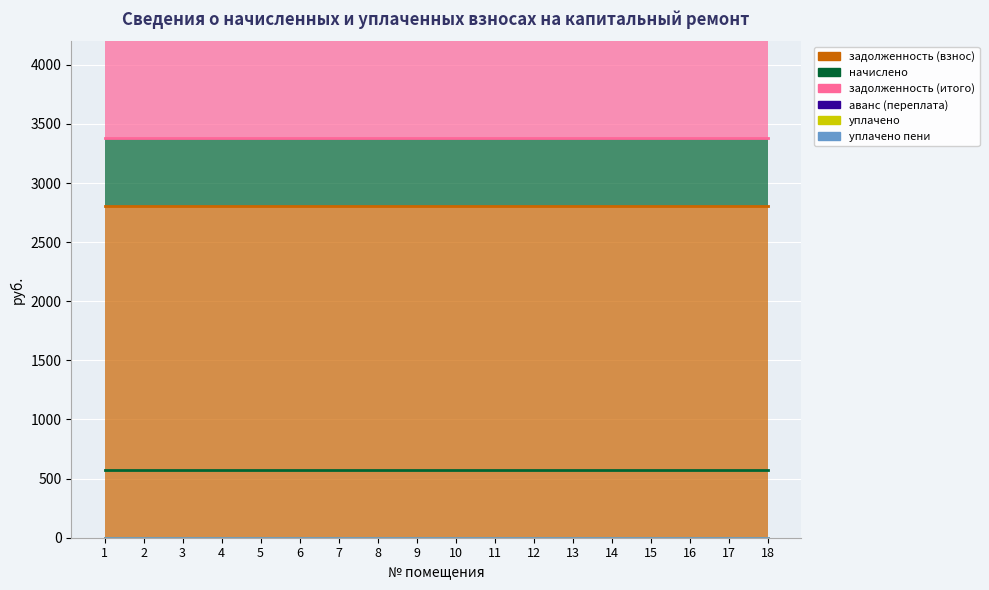

Which category has the highest value across all series?

1